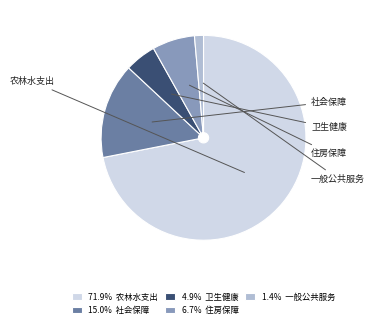

Is the sum of 1.4% 一般公共服务 and 71.9% 农林水支出 greater than half?

Yes